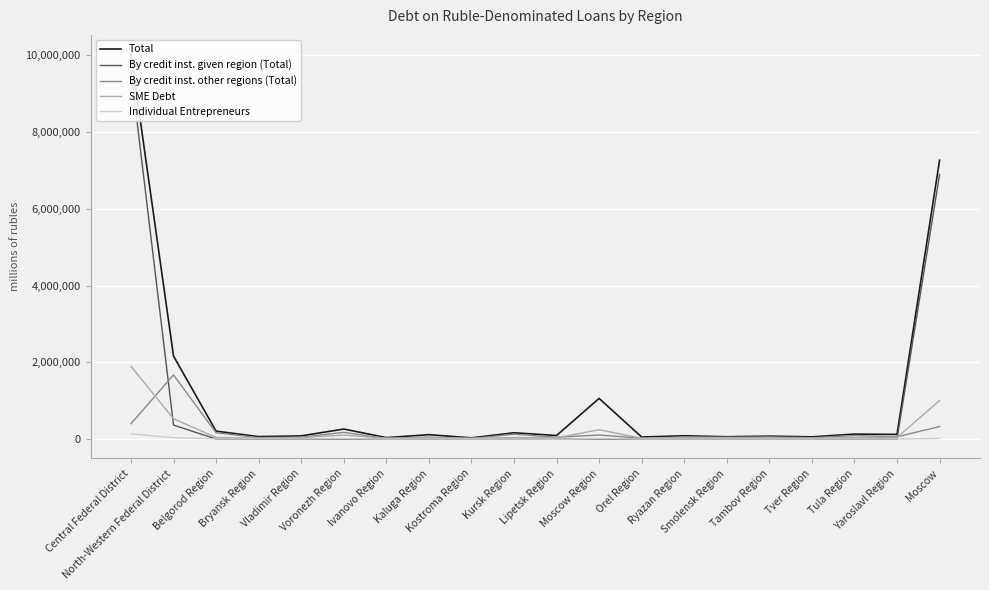

Does the chart have visible grid lines?

Yes